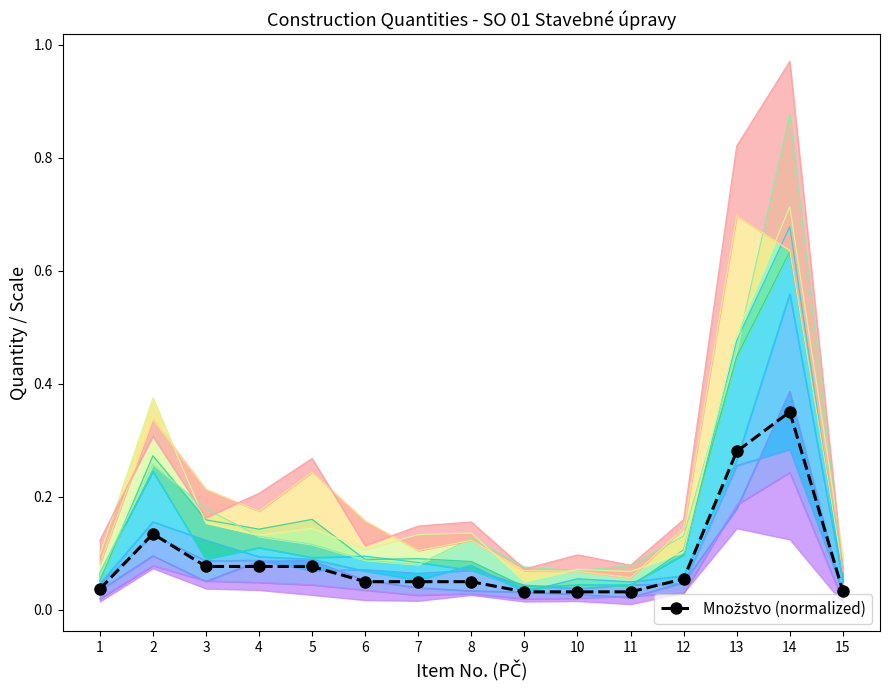

What is the sum of all values?

1.4